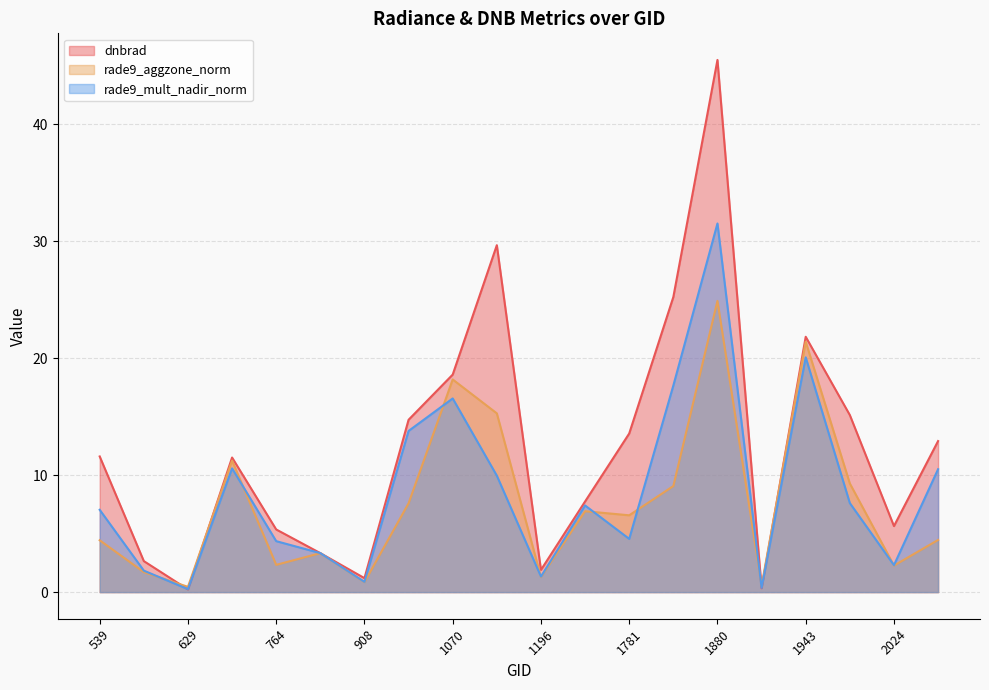

How many data points in rade9_aggzone_norm are above 6?

10